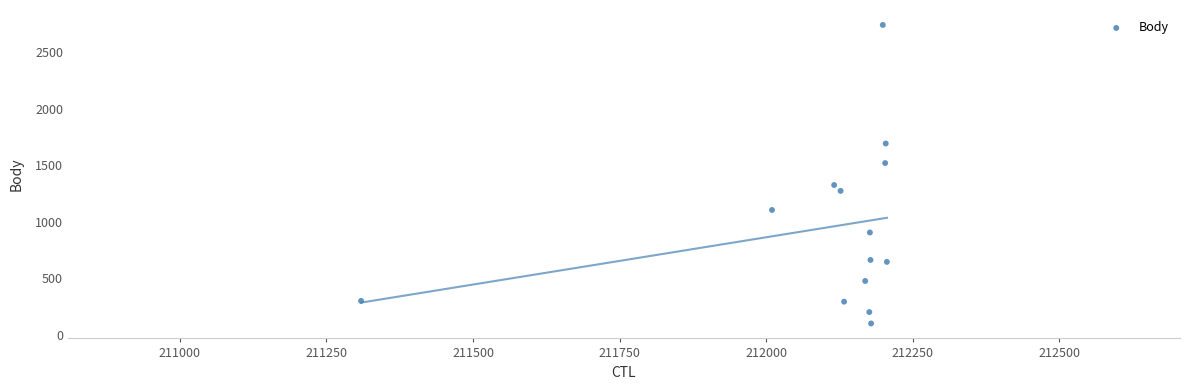

What is the range of X values (max minus min)?

897